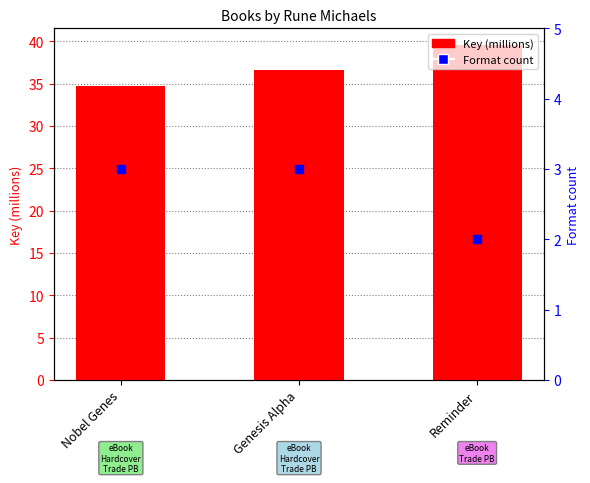

At how many categories does at least one series exceed 4?

3